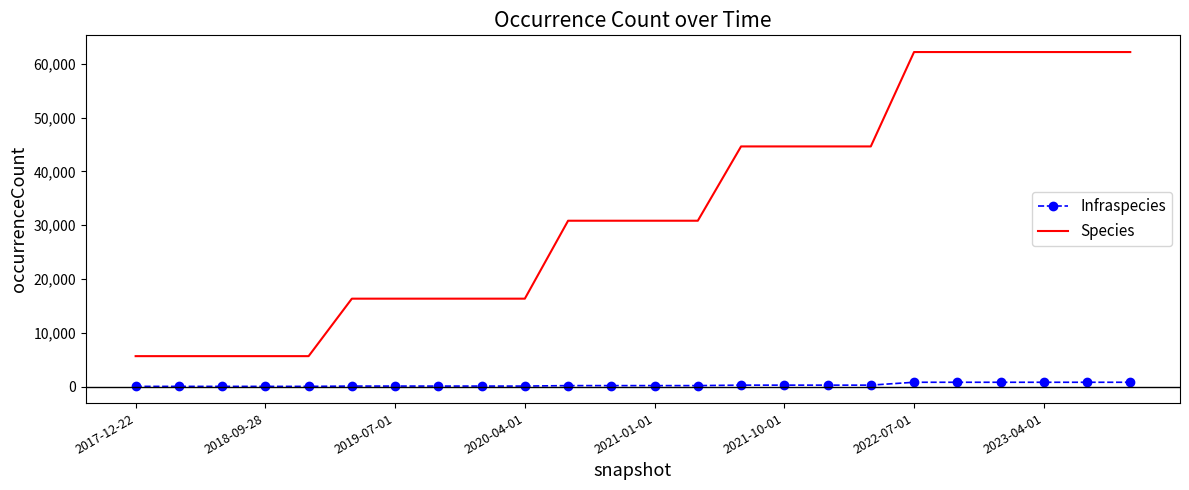

Which series has the widest spread of values?

Species